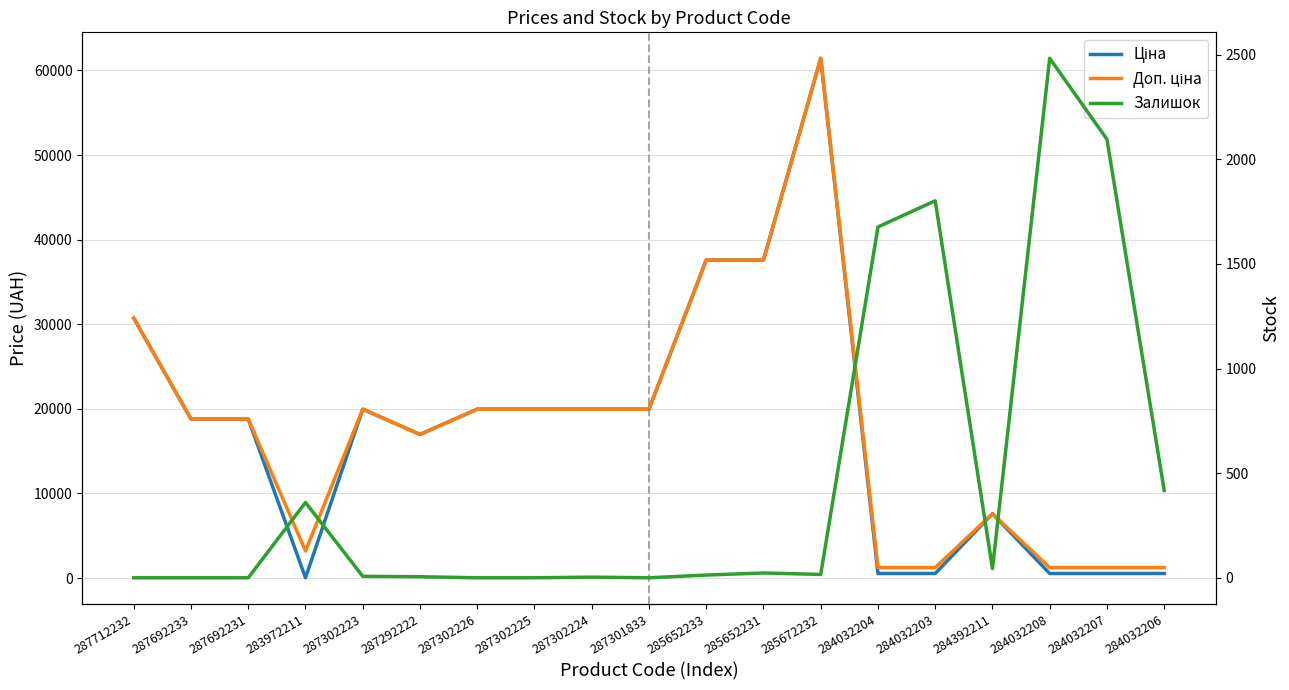

At which label is Доп. ціна closest to 31334?

287712232